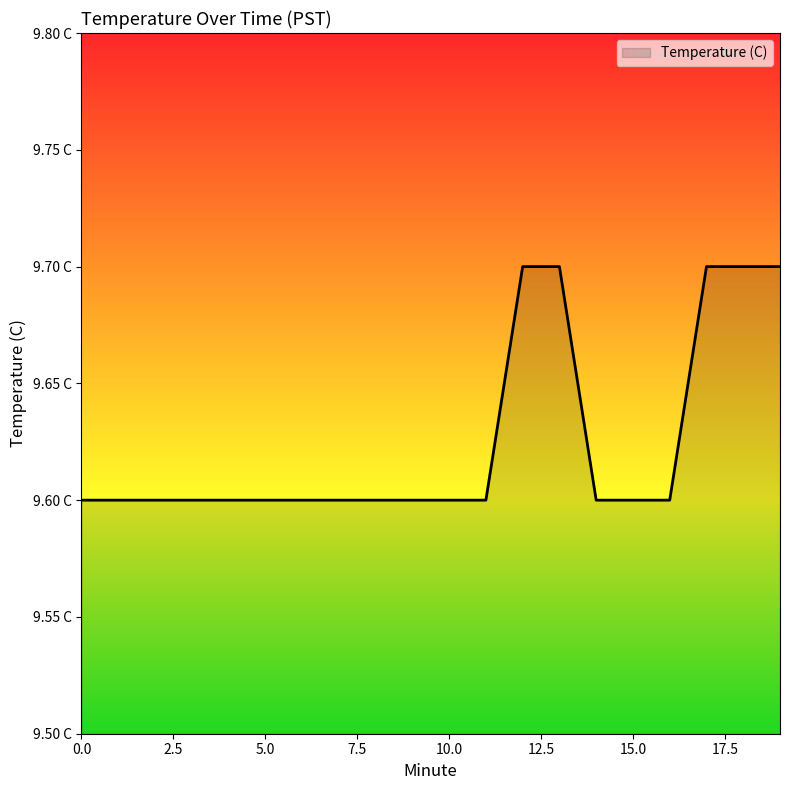

Rank the categories by value from lowest to highest.

0, 1, 2, 3, 4, 5, 6, 7, 8, 9, 10, 11, 14, 15, 16, 12, 13, 17, 18, 19